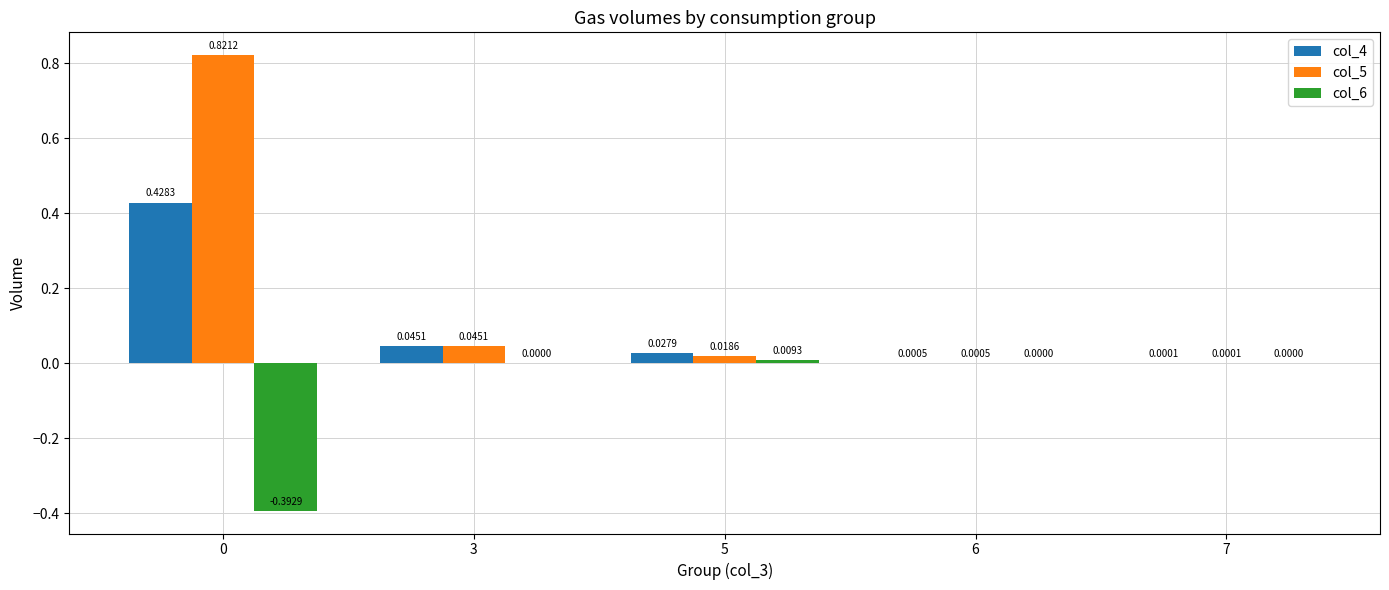

Between 0 and 7, which series saw the biggest shift?

col_5